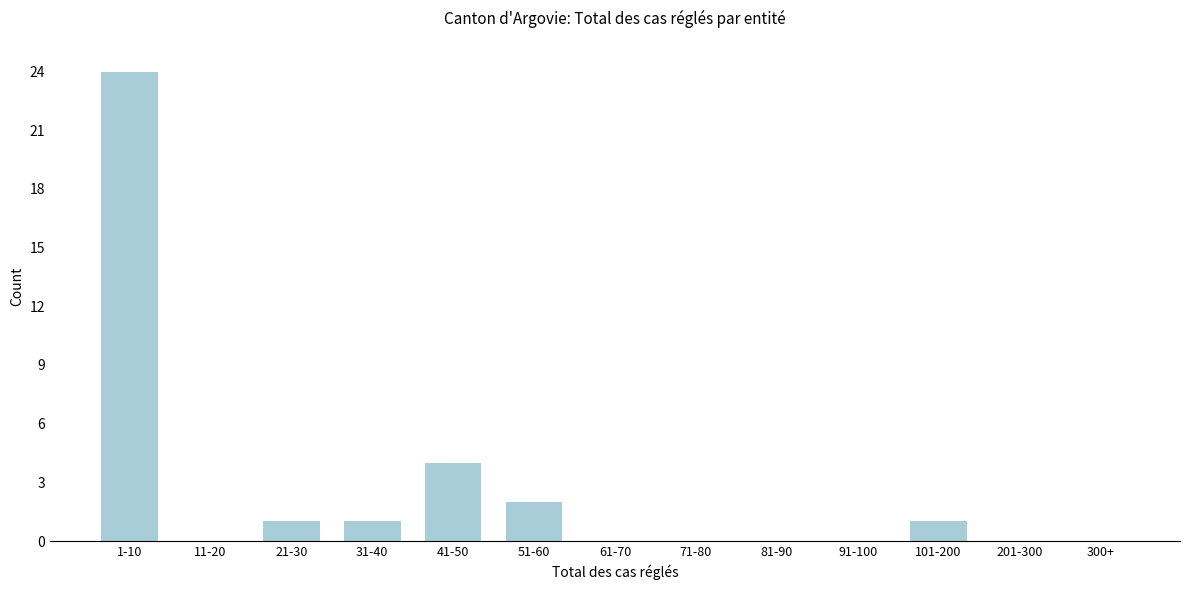

Reading right to left, extract all data points from this chart.

300+=0	201-300=0	101-200=1	91-100=0	81-90=0	71-80=0	61-70=0	51-60=2	41-50=4	31-40=1	21-30=1	11-20=0	1-10=24